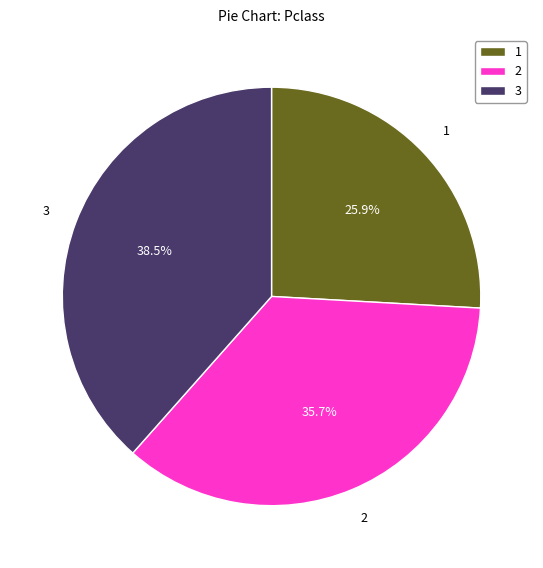

To the nearest percent, what is the average slice percentage?

33%